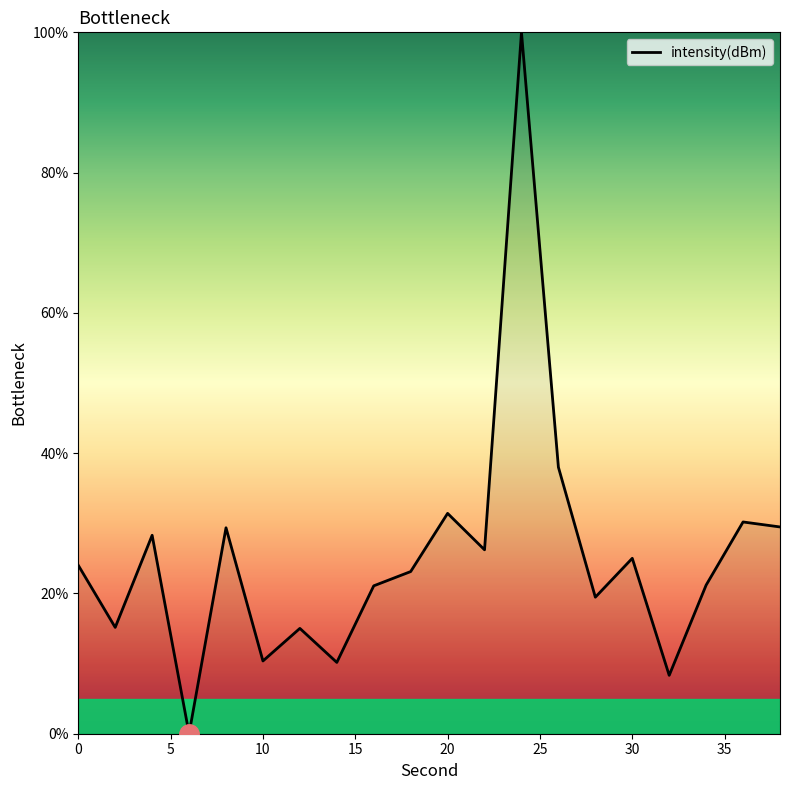

Is this an area chart (filled region under the line)?

Yes